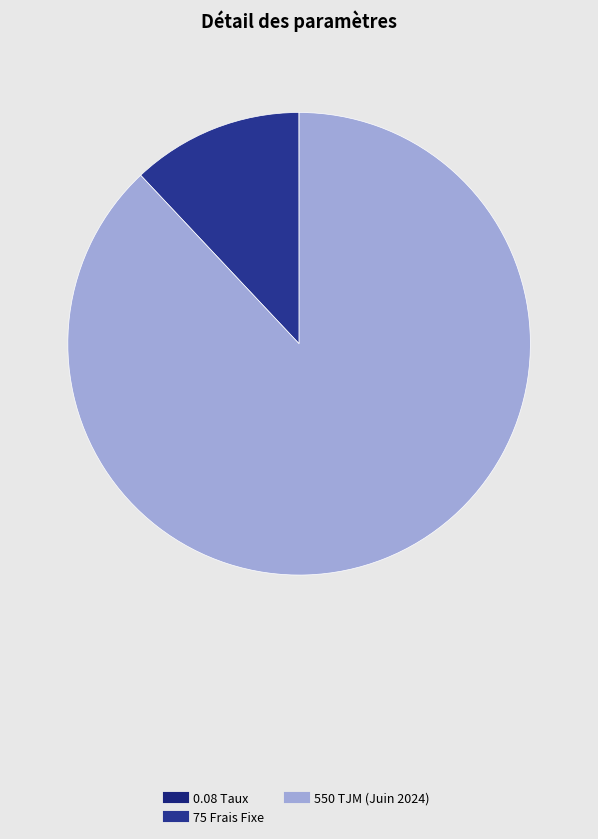

Is there any slice that represents more than half of the pie?

Yes